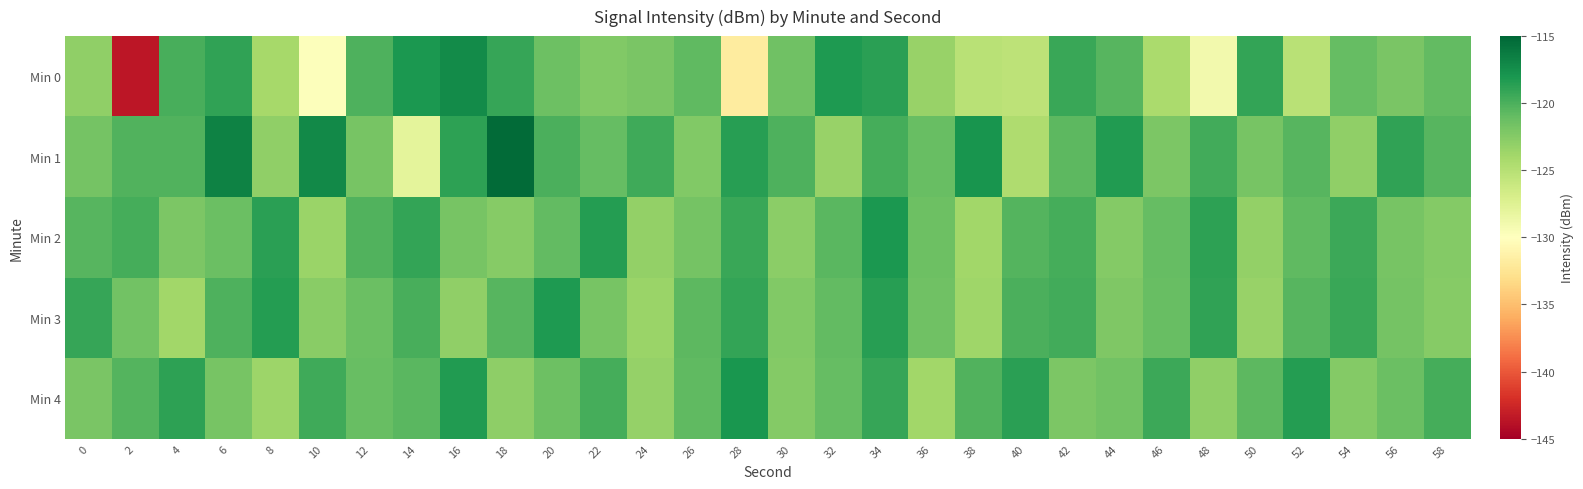

What is the difference between the highest and lowest values at 32?

5.1